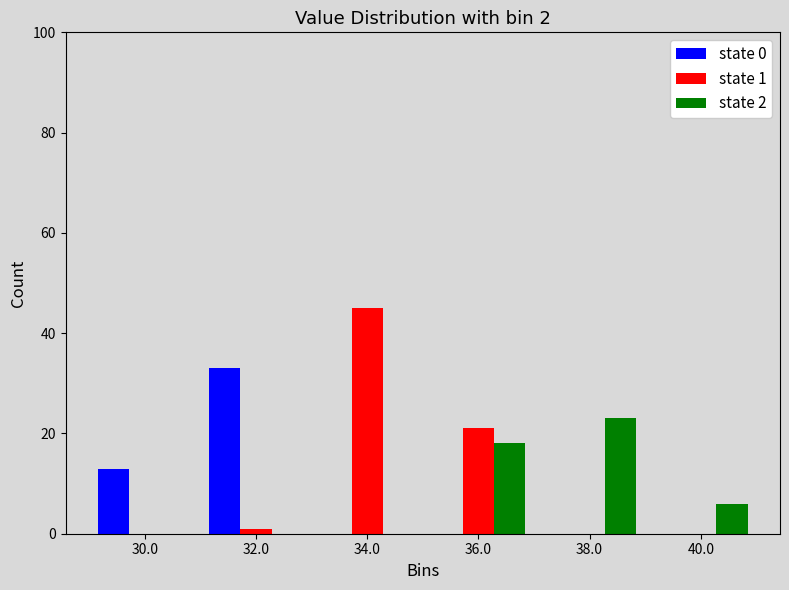

In the state 0 series, which range on the x-axis has the tallest bar?

31 to 33